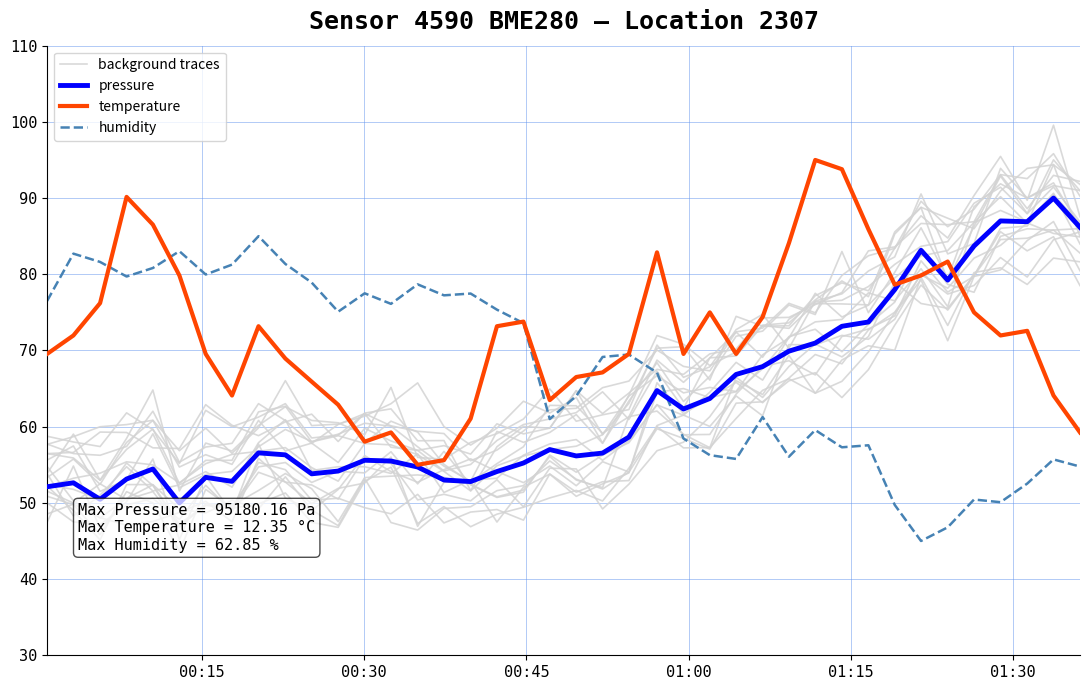

What is the difference between the maximum and minimum values in the background traces series?

37.9